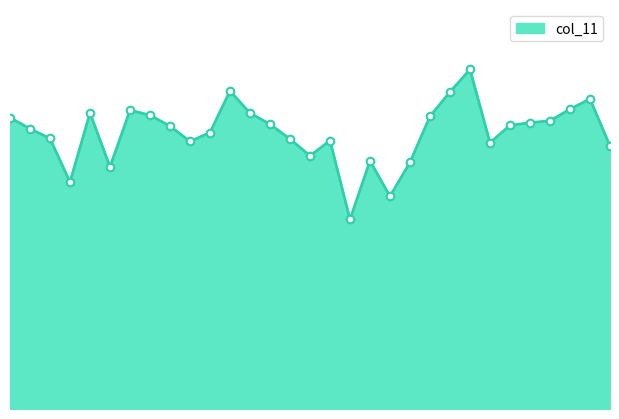

Does the chart have visible grid lines?

No